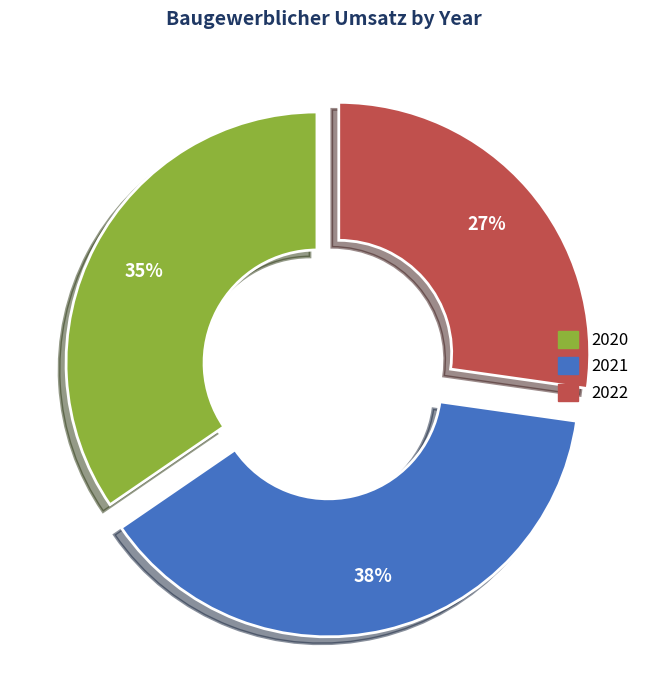

Is it true that 2021 is 38% of the pie?

True